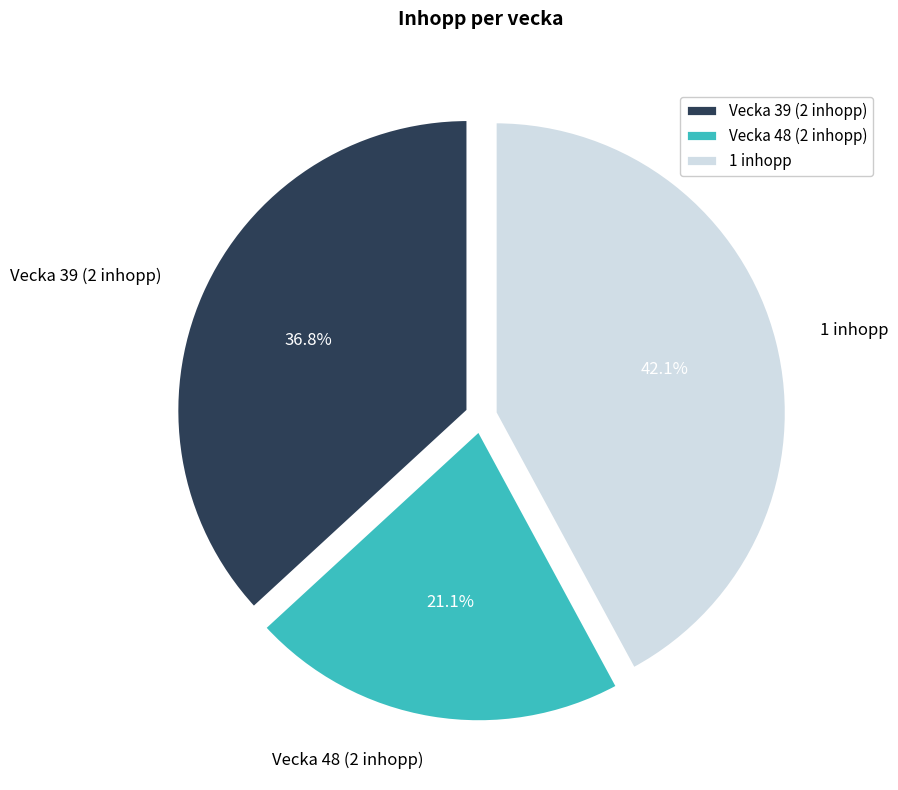

How many segments does this pie chart have?

3